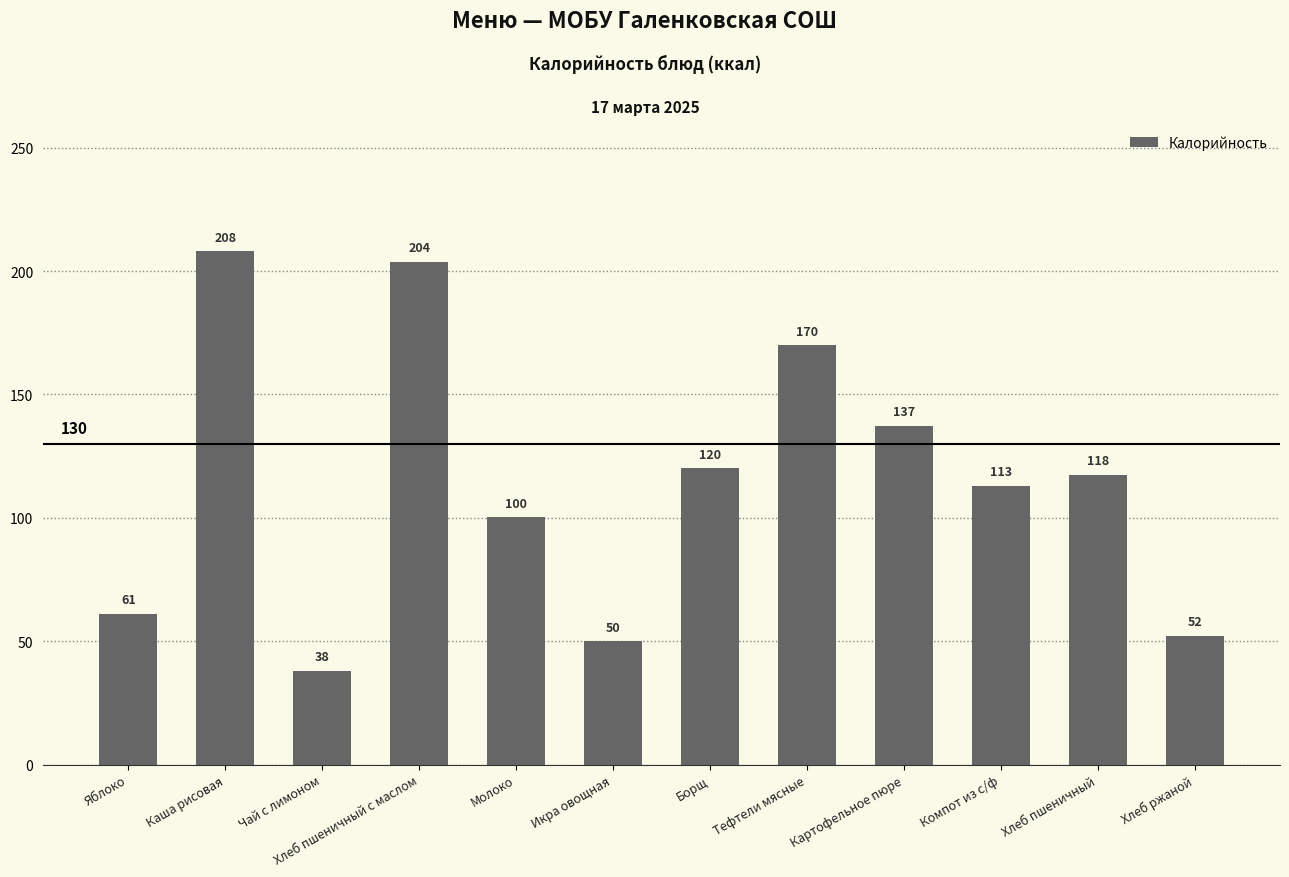

Which has a higher value, Компот из с/ф or Борщ?

Борщ